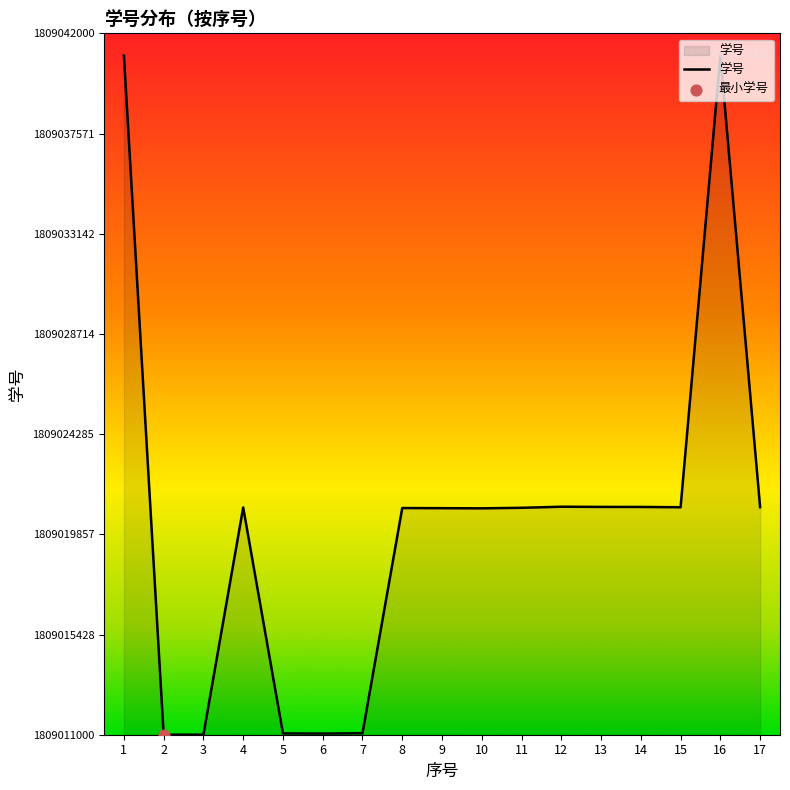

Approximately how many times larger is the value at 12 compared to 11?

1.0